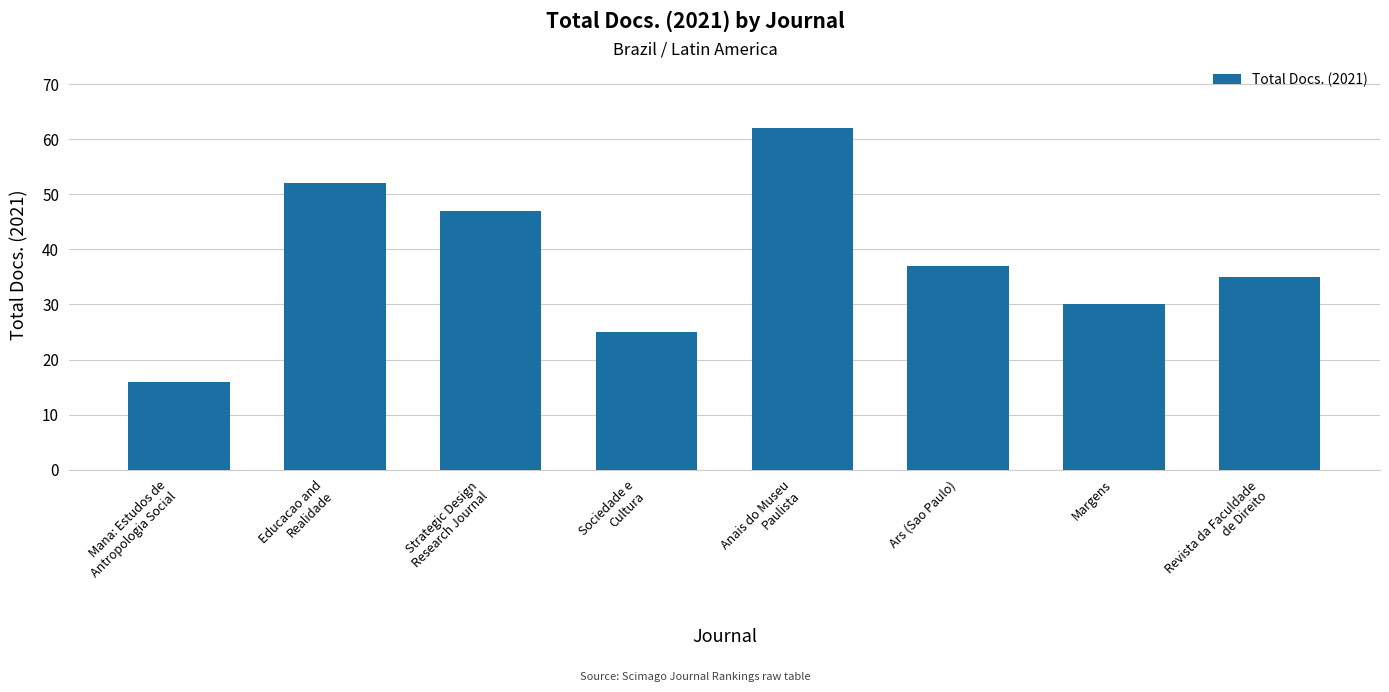

Where is the data nearest to the value 39?

Ars (Sao Paulo)